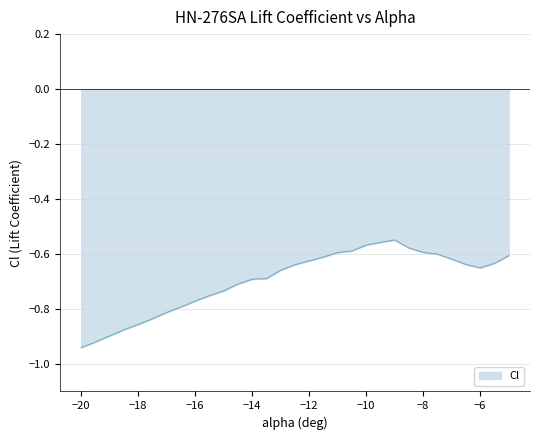

At which category does the chart reach its peak across all series?

-9